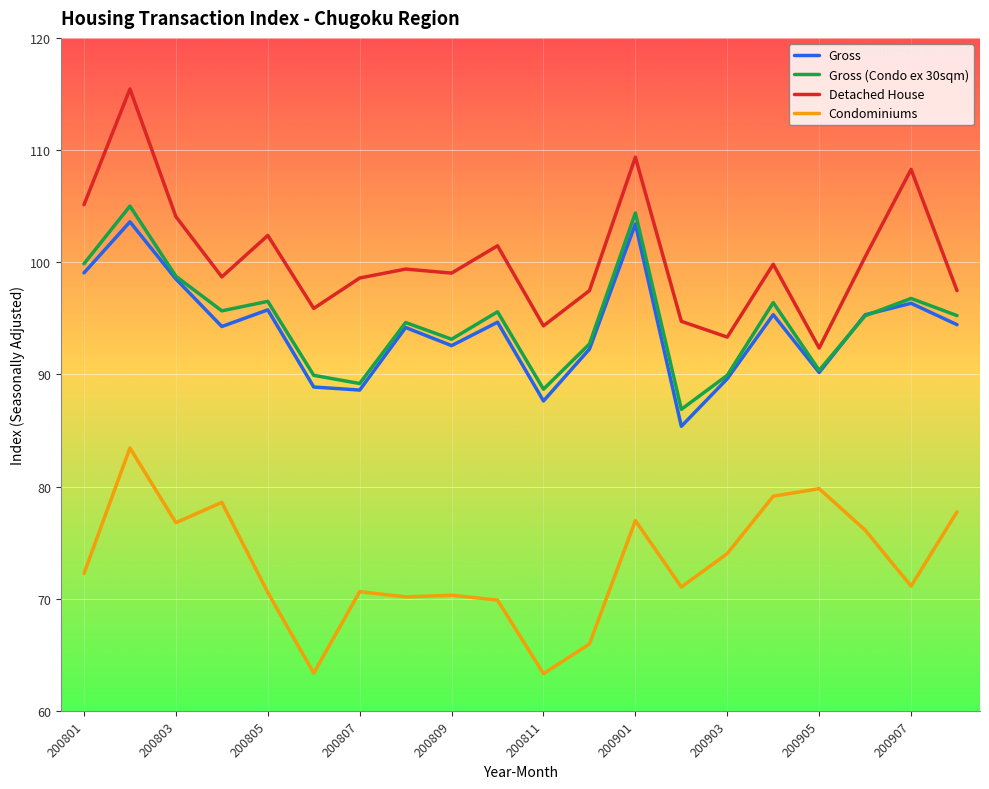

Which series has the largest range (max minus min)?

Detached House